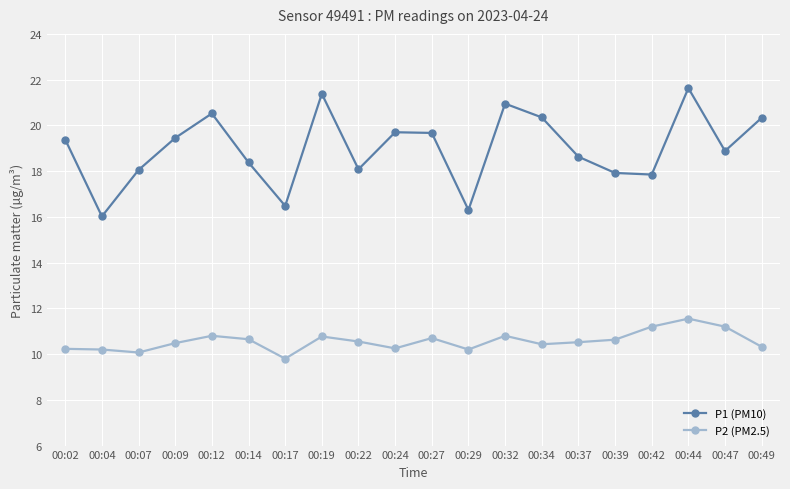

What is the minimum value shown in the chart?

9.8